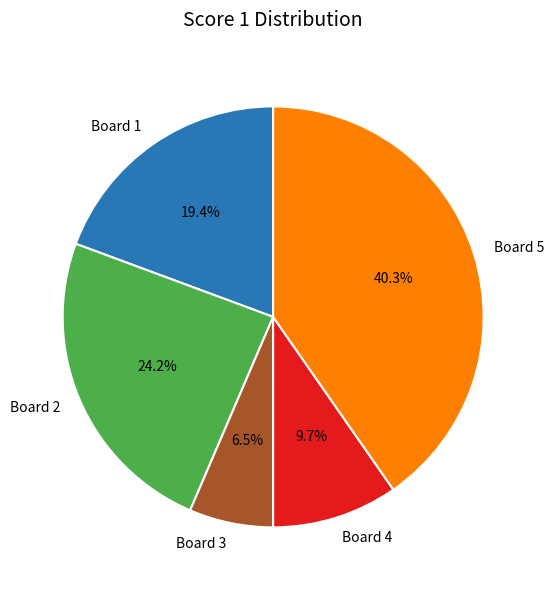

The Board 3 slice represents 1% of the pie. True or false?

False